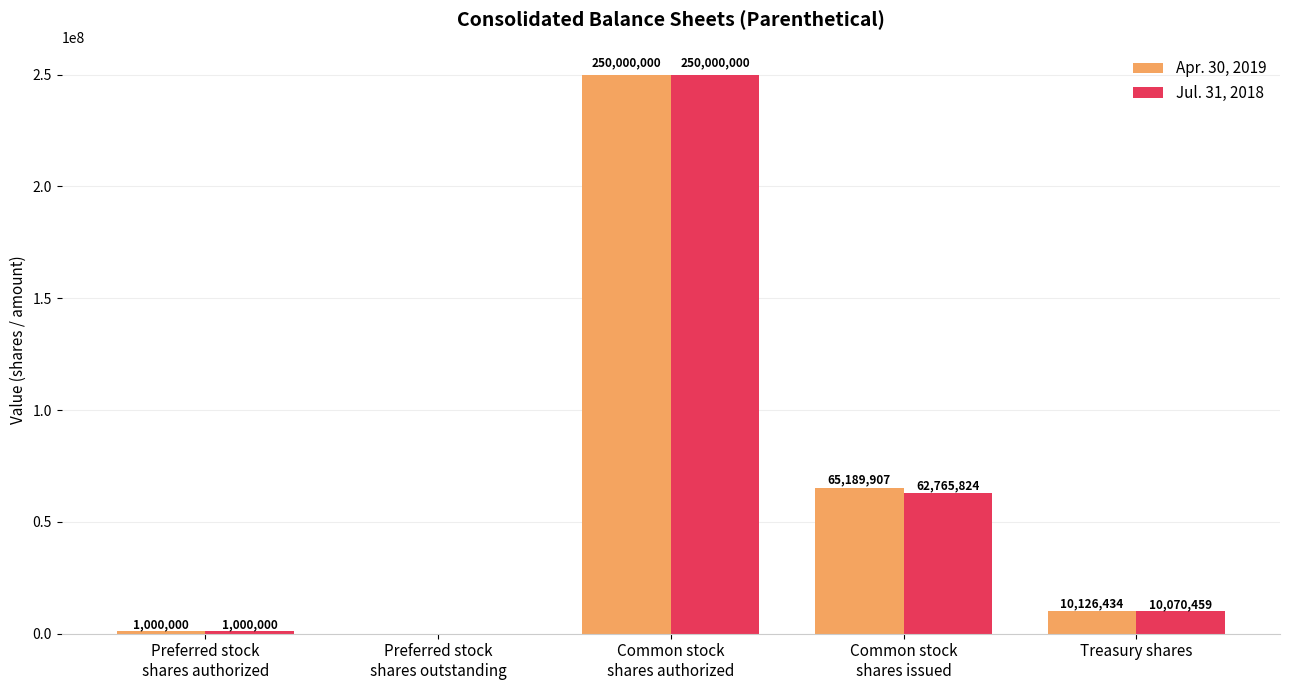

Which series changed the most between Common stock
shares authorized and Treasury shares?

Jul. 31, 2018